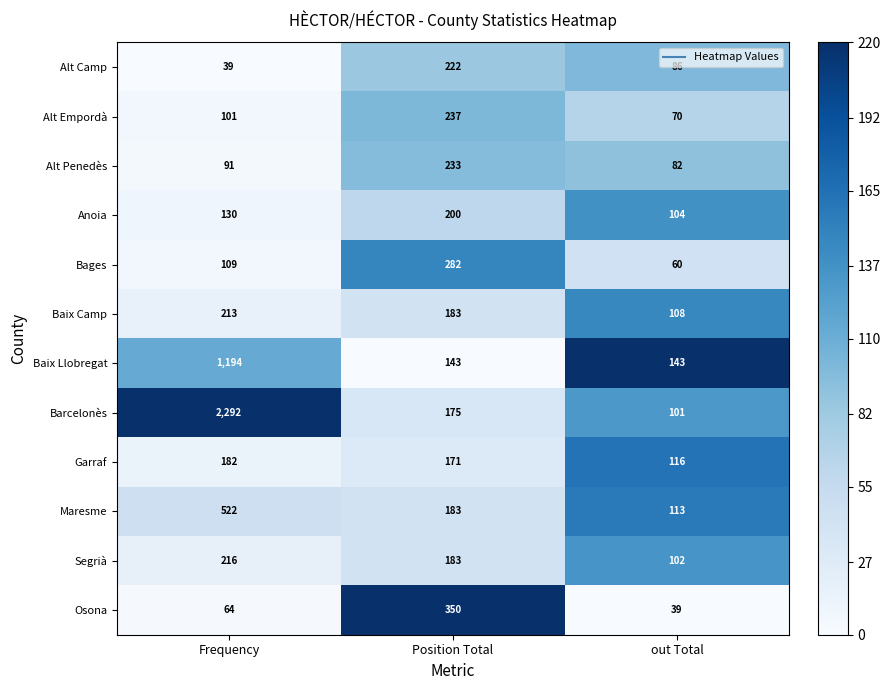

What is the maximum value shown in the chart?

2292